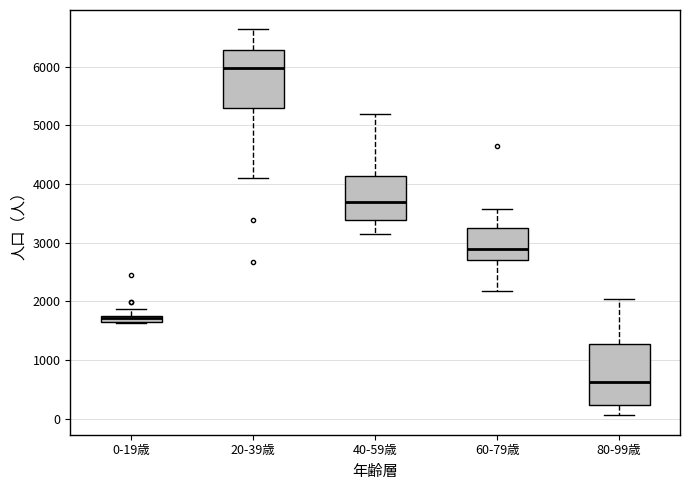

Which box's median line is the lowest?

80-99歳